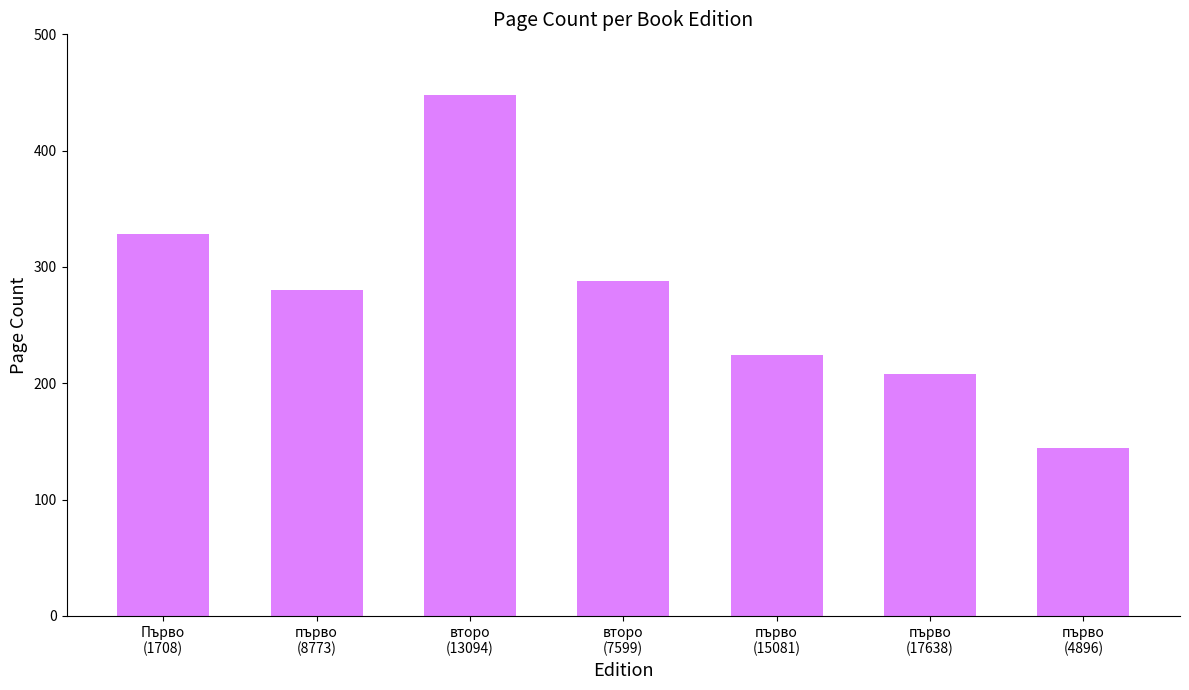

What position from the left is Първо
(1708)?

1